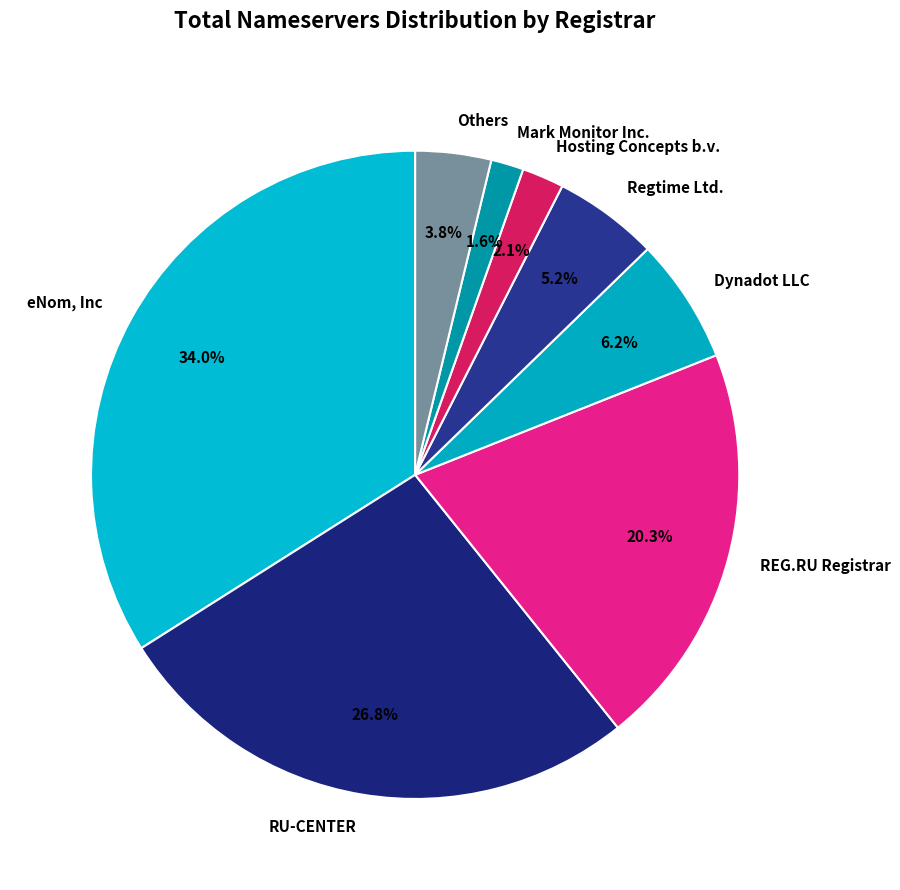

Between Mark Monitor Inc. and REG.RU Registrar, which is larger?

REG.RU Registrar